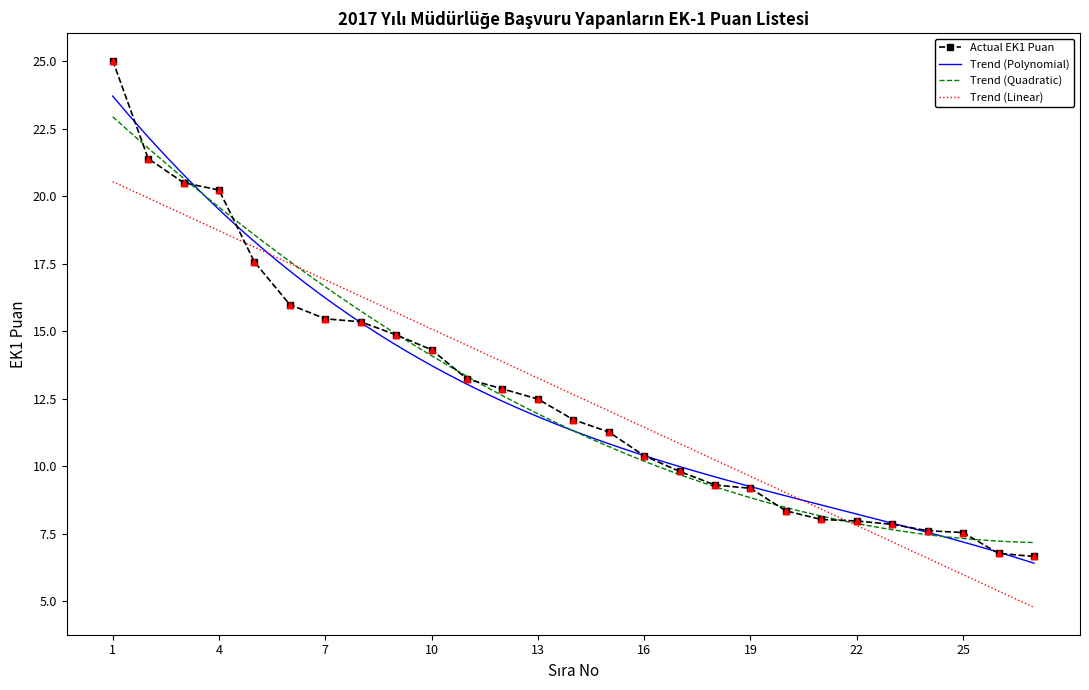

What is the change in value from 4 to 10?

-5.9